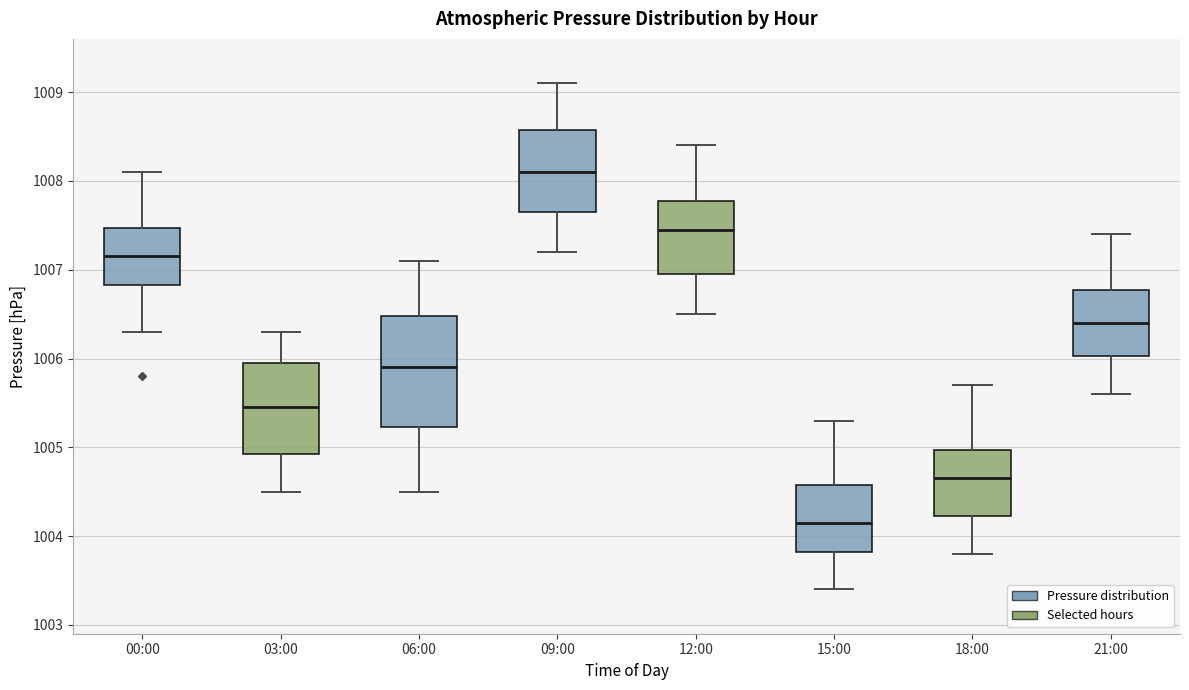

Comparing the boxes themselves (not the whiskers), which one is the tallest?

06:00